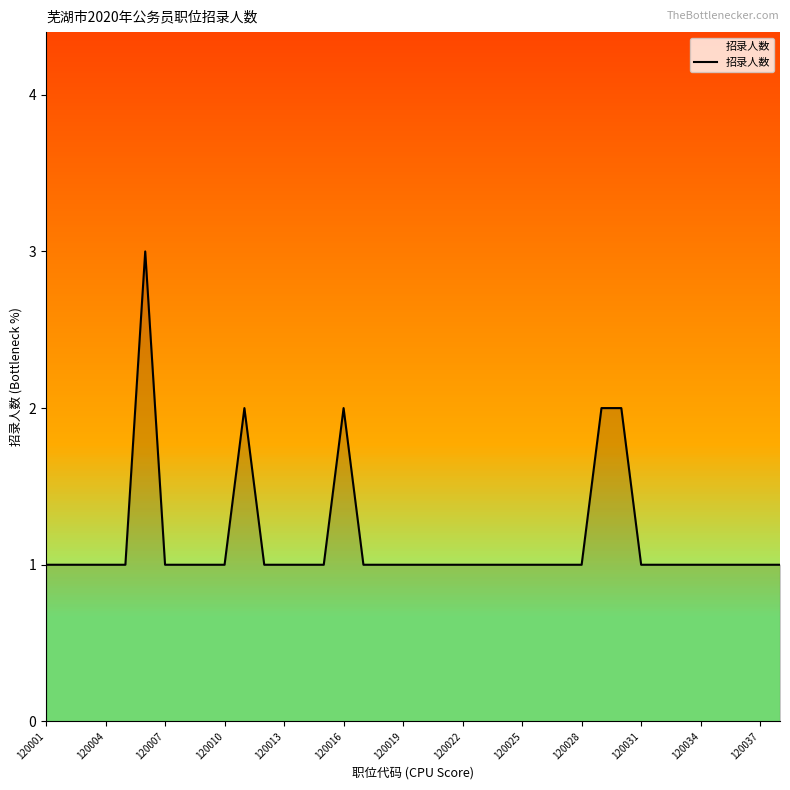

How many lines are shown in the chart?

1